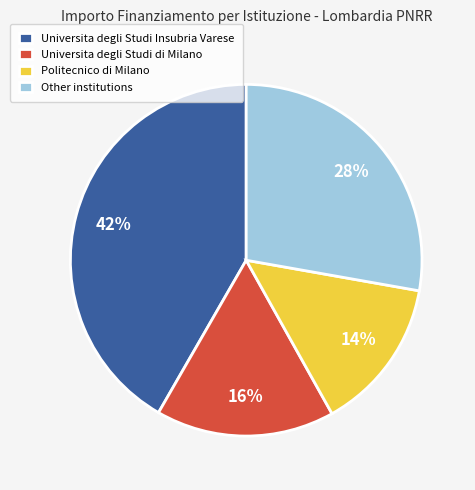

Rank the categories by value from lowest to highest.

Politecnico di Milano, Universita degli Studi di Milano, Other institutions, Universita degli Studi Insubria Varese